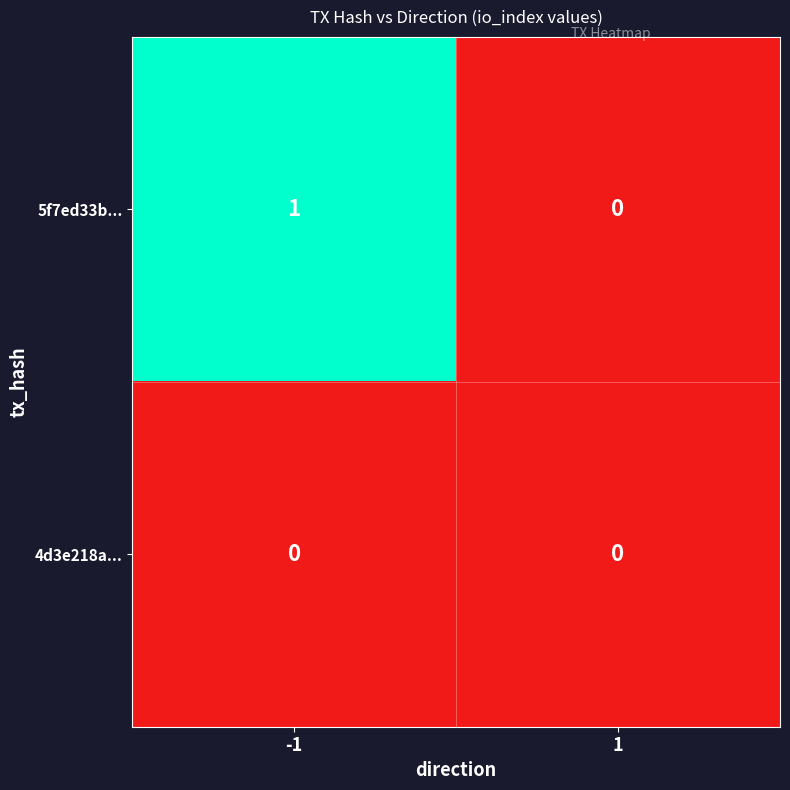

True or false: 5f7ed33b... has a value of 2 at -1.

False